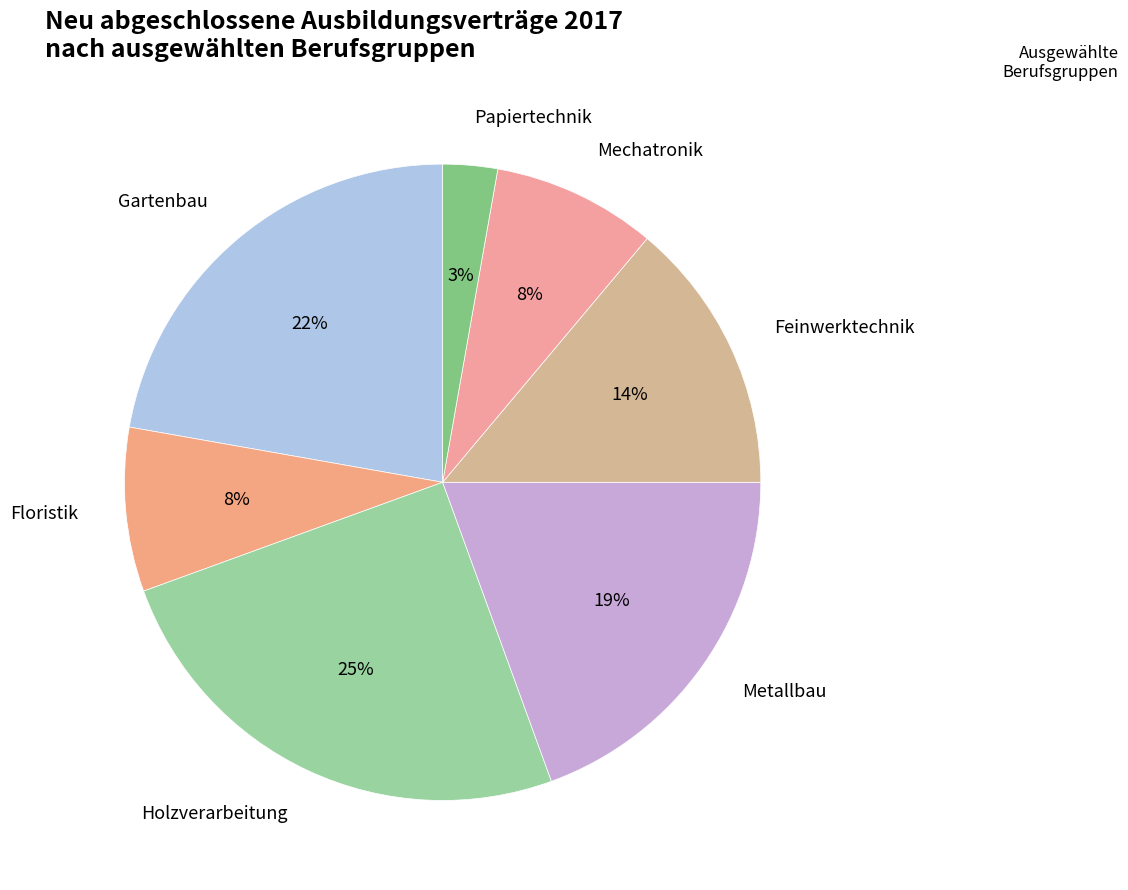

Is there any slice that represents more than half of the pie?

No